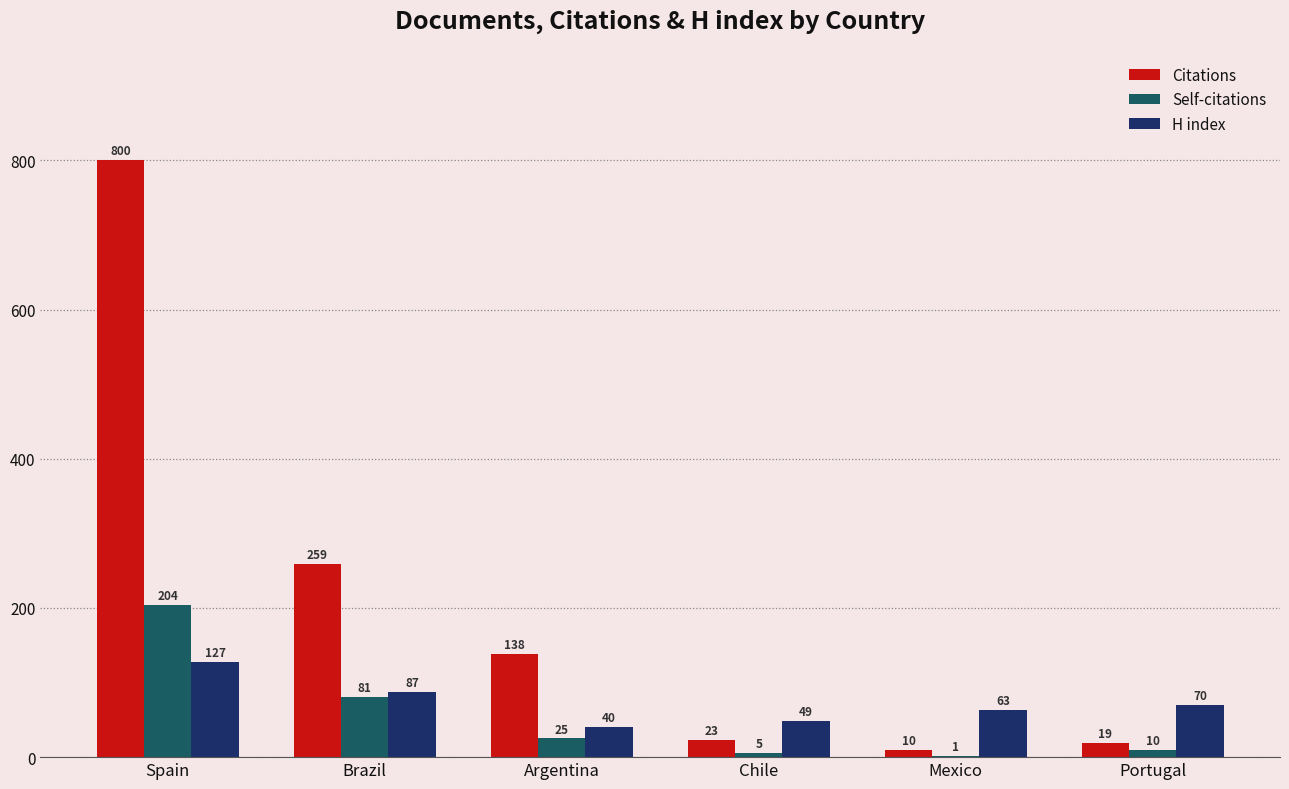

The H index series shows 201 at Spain. True or false?

False